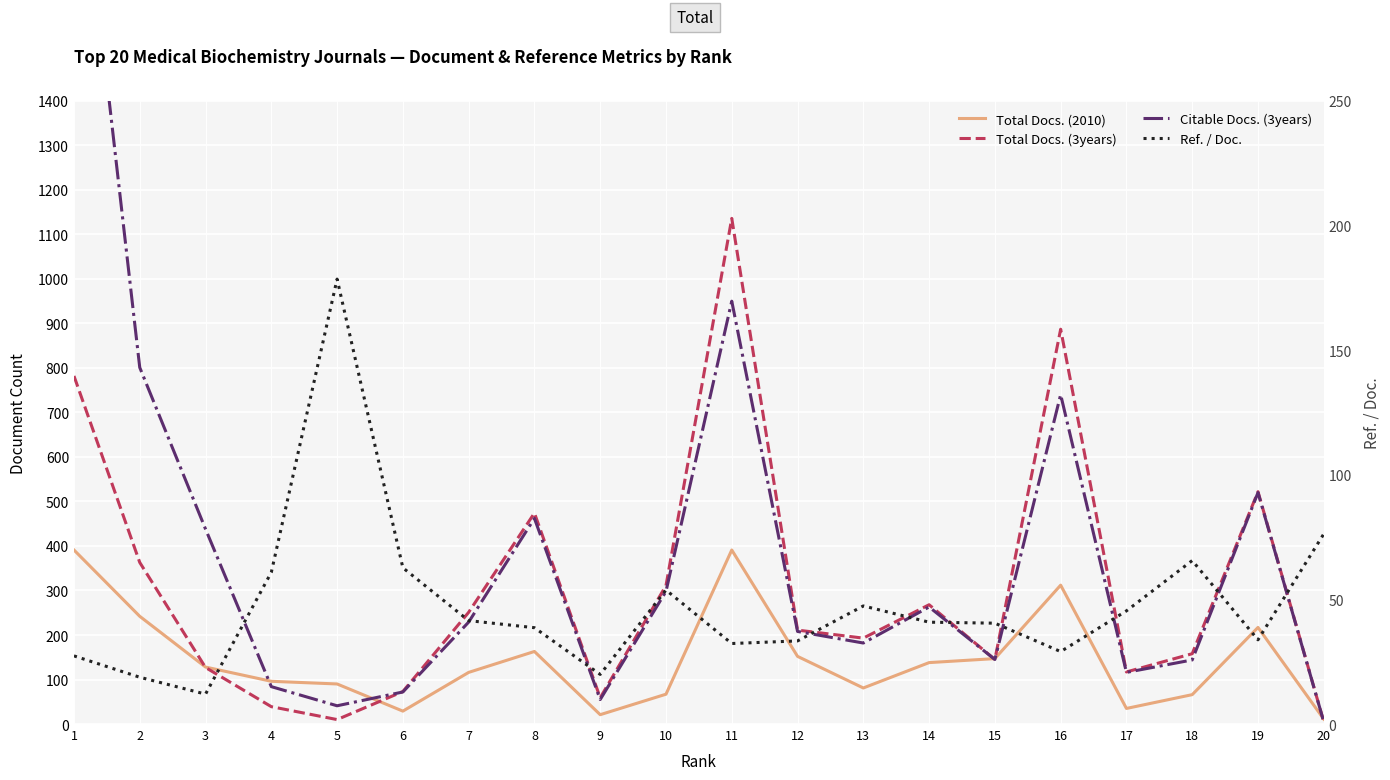

At how many categories does at least one series exceed 59?

19